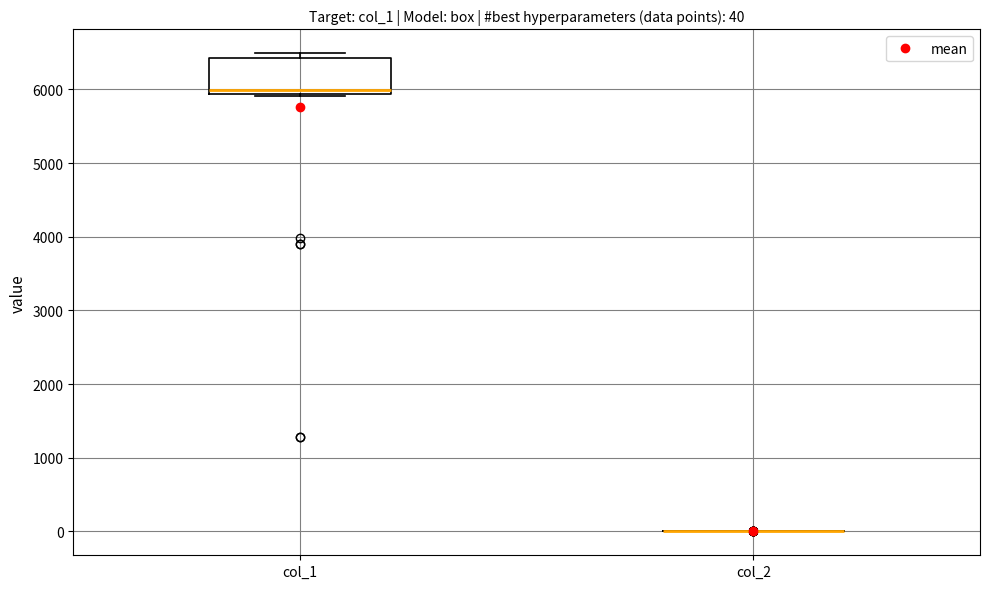

Comparing the boxes themselves (not the whiskers), which one is the tallest?

col_1